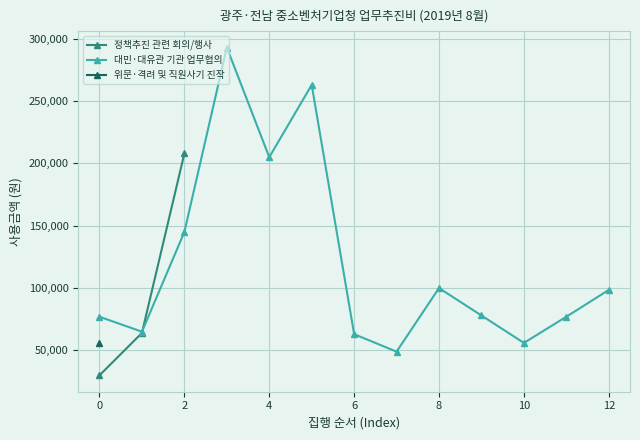

Count the number of data series in this chart.

3